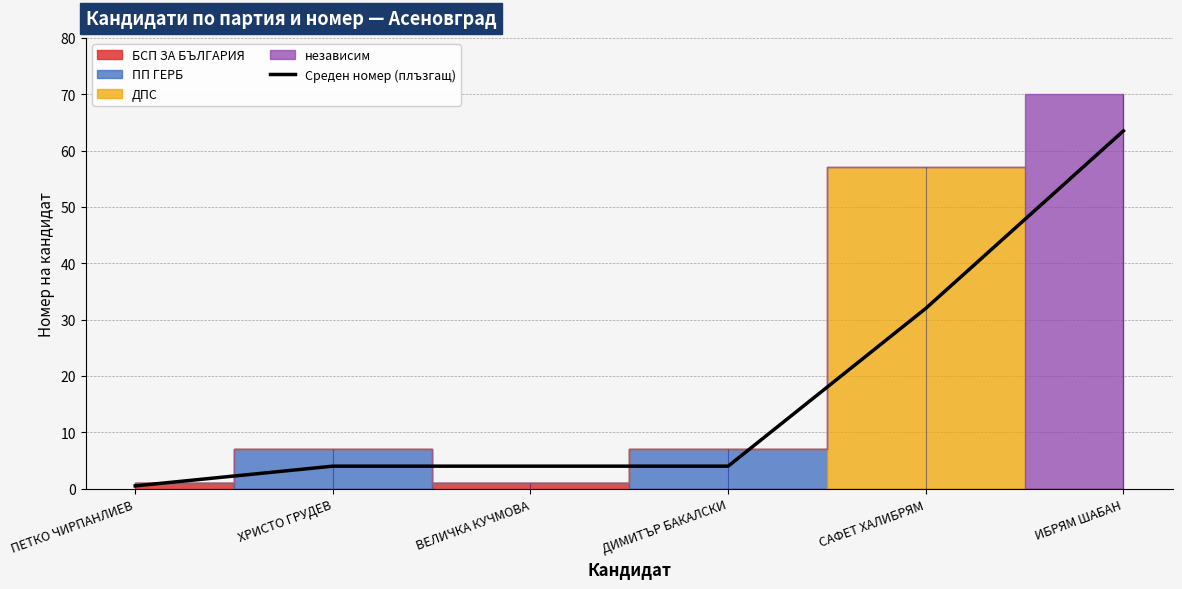

List the labels in order of value, largest first.

ИБРЯМ ШАБАН, САФЕТ ХАЛИБРЯМ, ХРИСТО ГРУДЕВ, ВЕЛИЧКА КУЧМОВА, ДИМИТЪР БАКАЛСКИ, ПЕТКО ЧИРПАНЛИЕВ